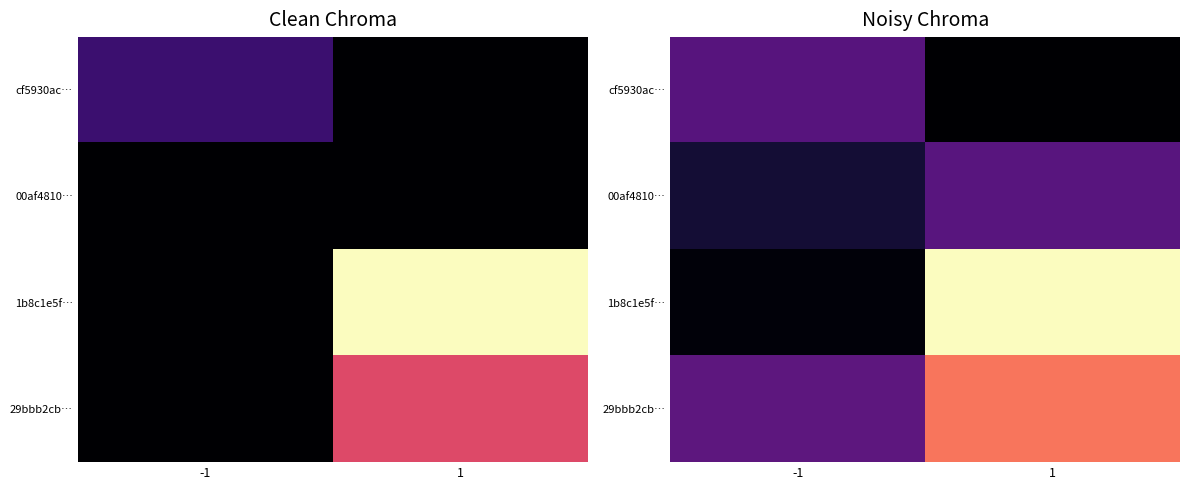

At which category does the chart reach its peak across all series?

1